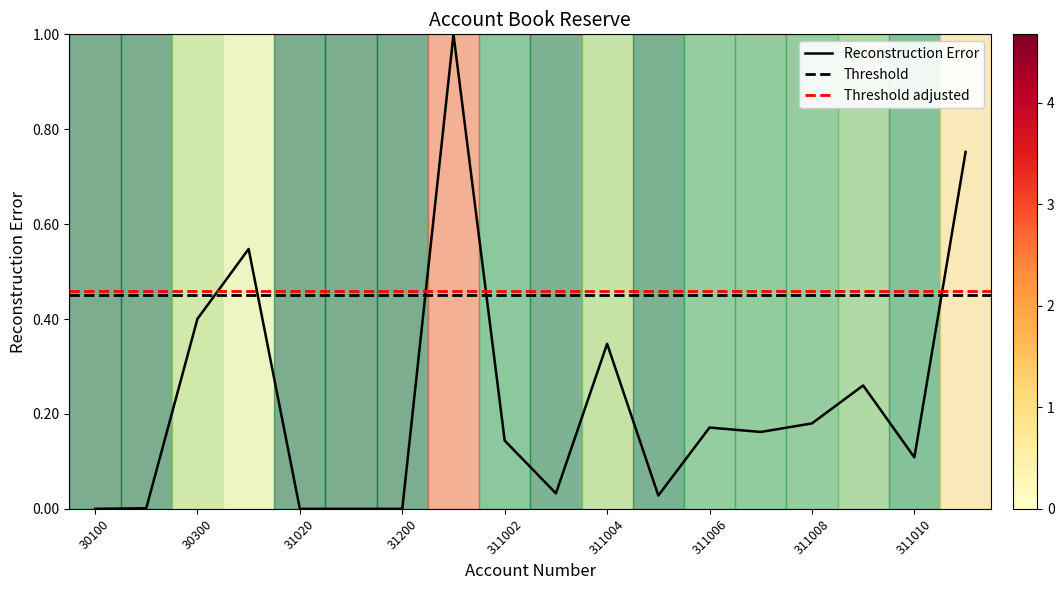

At which category does the data reach its first local valley?

31100_5591